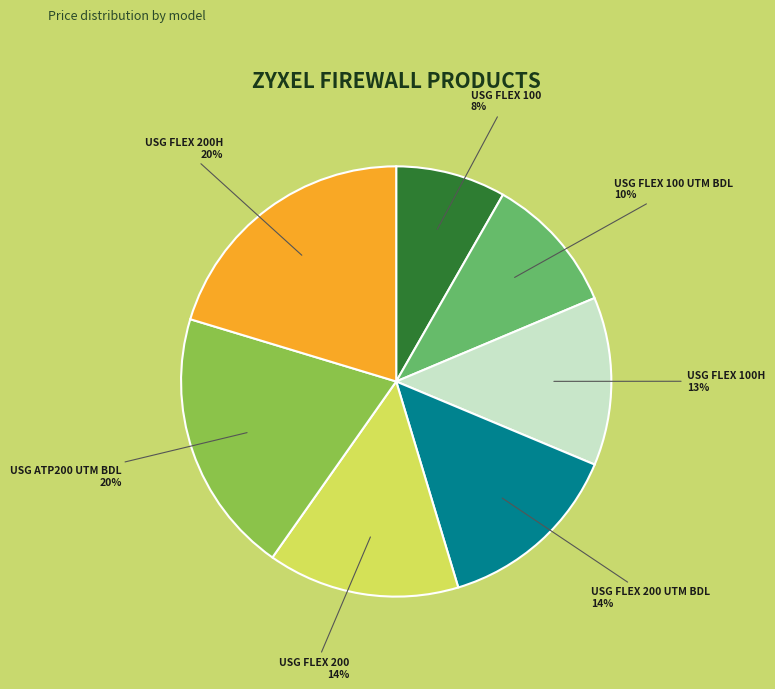

Does any single category account for the majority?

No